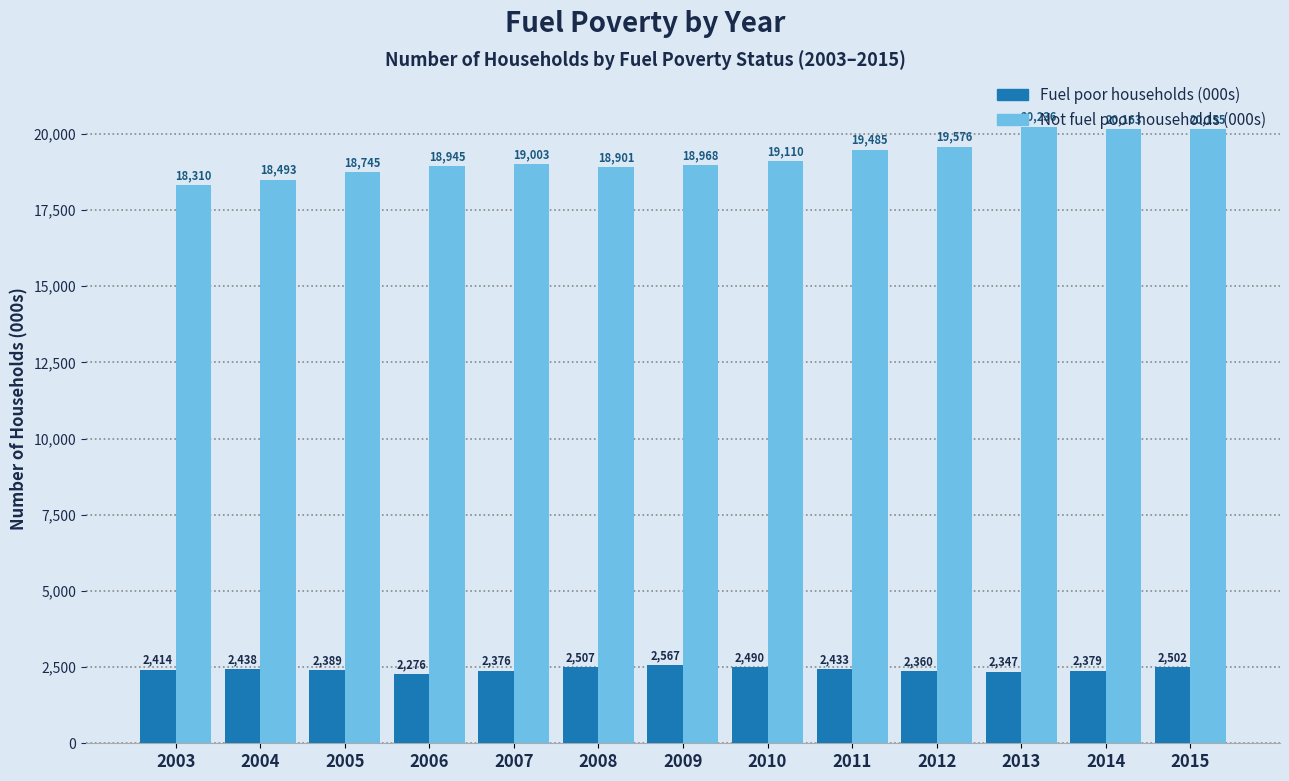

Which series changed the most between 2009 and 2011?

Not fuel poor households (000s)